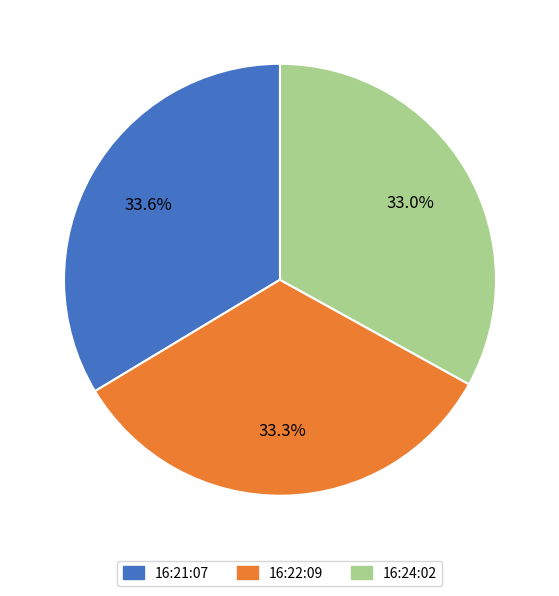

What is the ratio of the value at 16:24:02 to the value at 16:22:09?

1.0